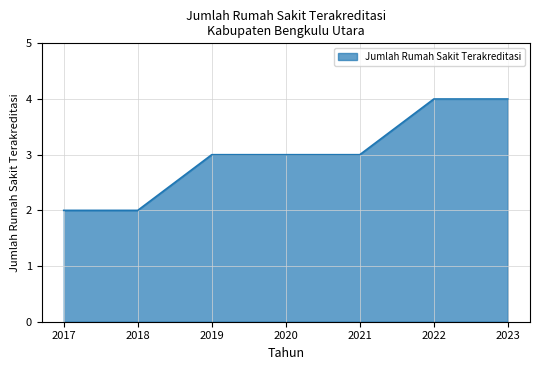

True or false: the data has more than 2 interior local peaks.

False